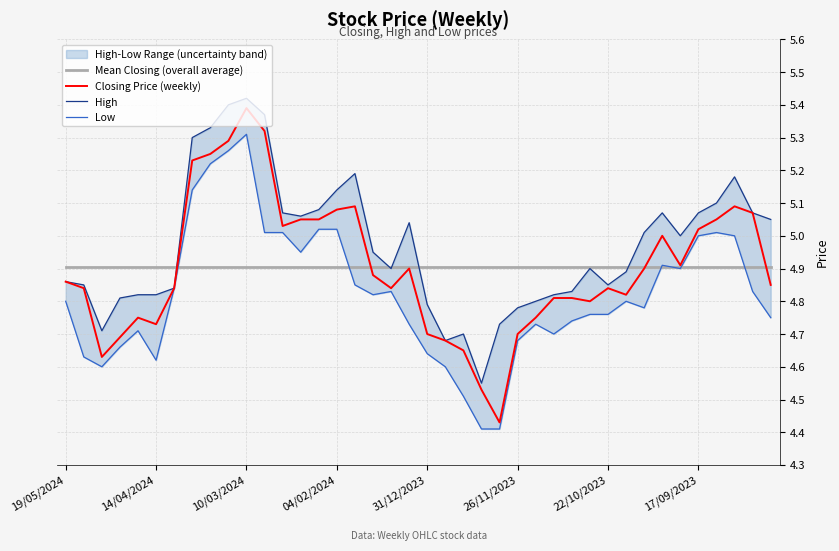

The Mean Closing (overall average) series shows 4.9 at 22/10/2023. True or false?

True